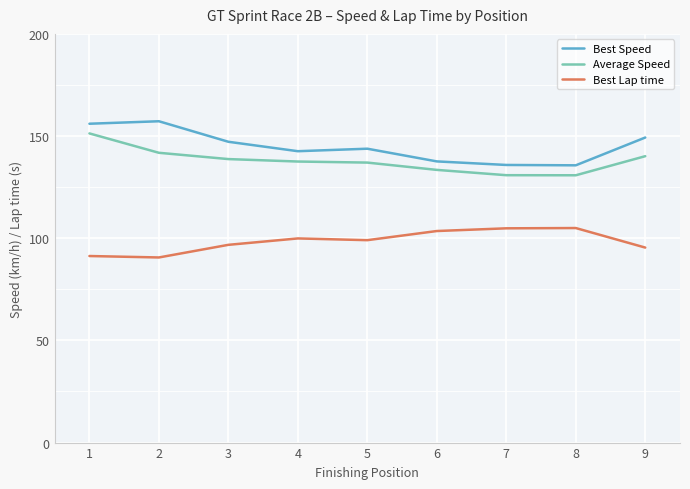

What is the spread (max minus min) of values at 9?

53.9